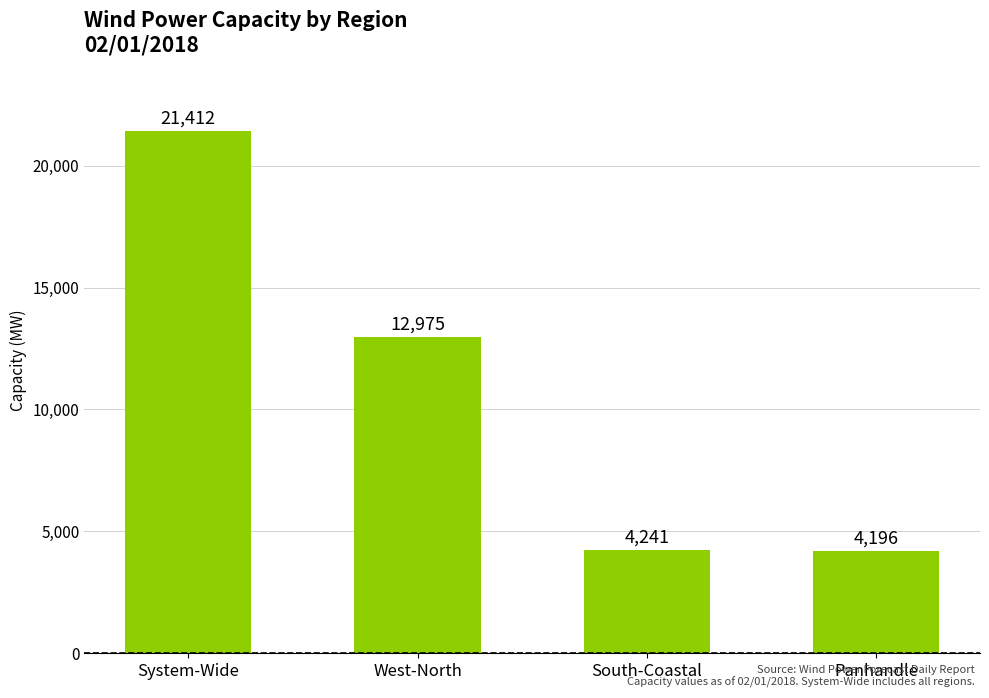

The chart shows a value of 4196 at Panhandle. True or false?

True